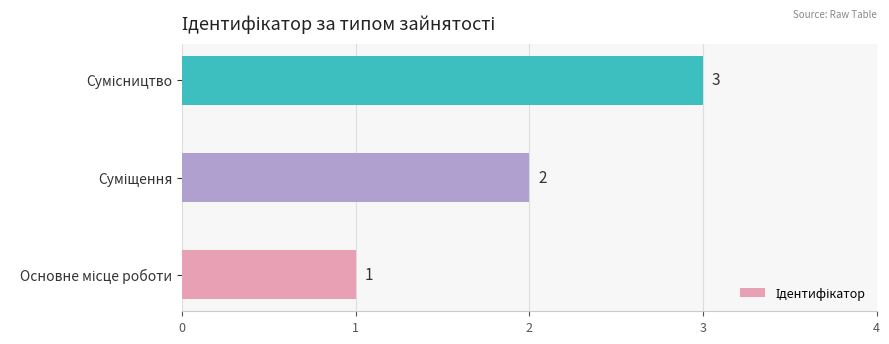

Count the values in the range 1 to 3.

3